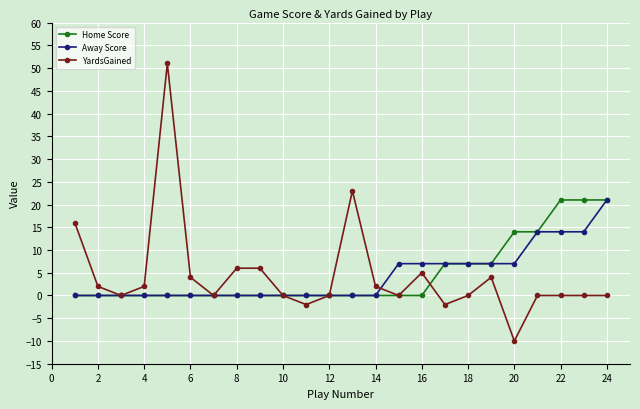

Which series has the widest spread of values?

YardsGained